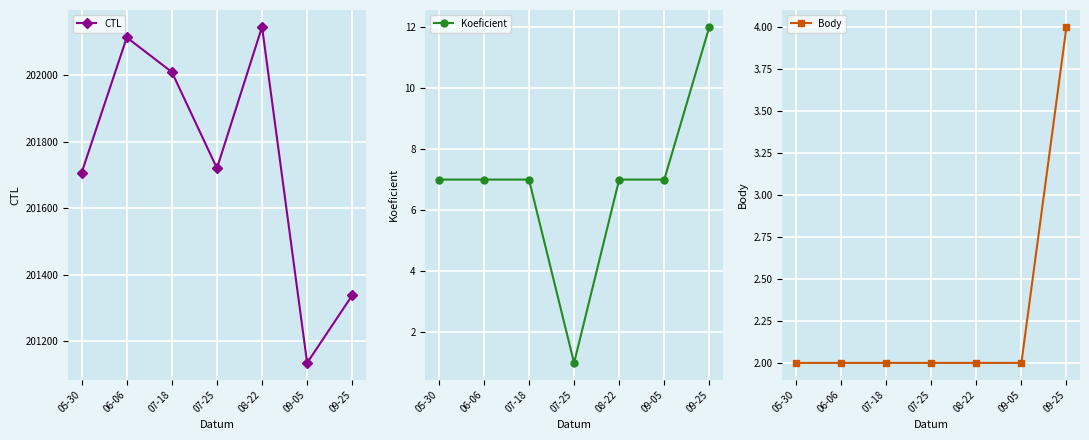

The Koeficient series shows 7 at 09-05. True or false?

True